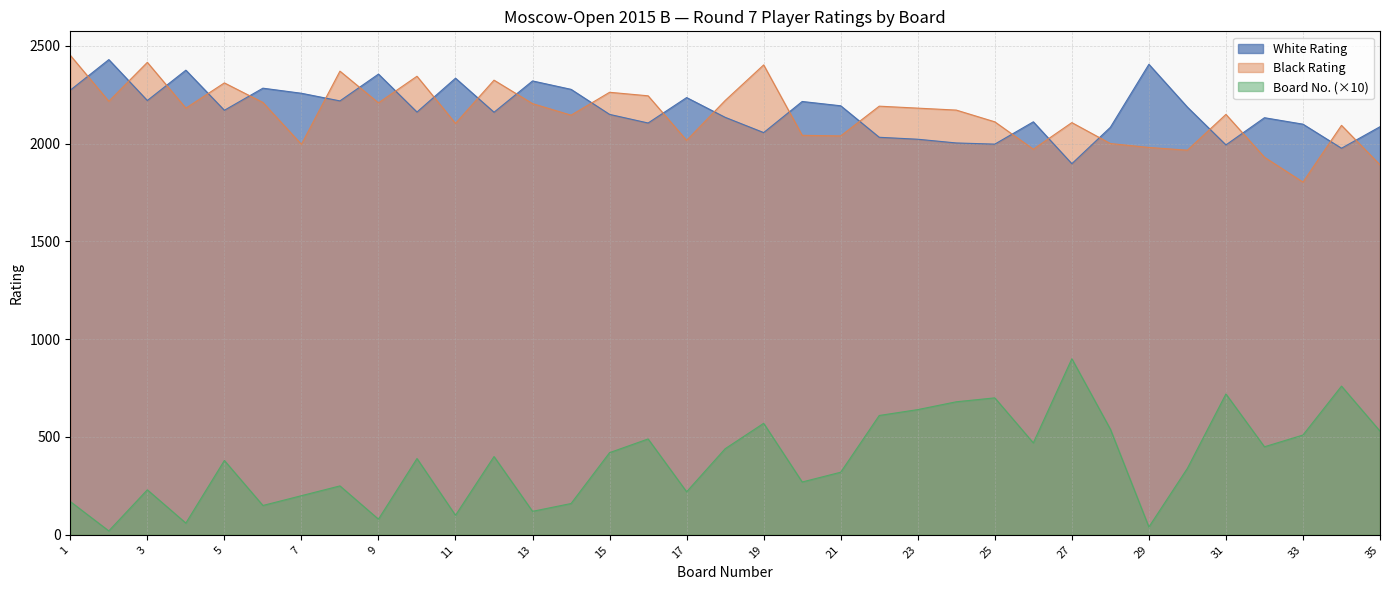

What is the difference between the Positive (White No.) values at 25 and 4?

640